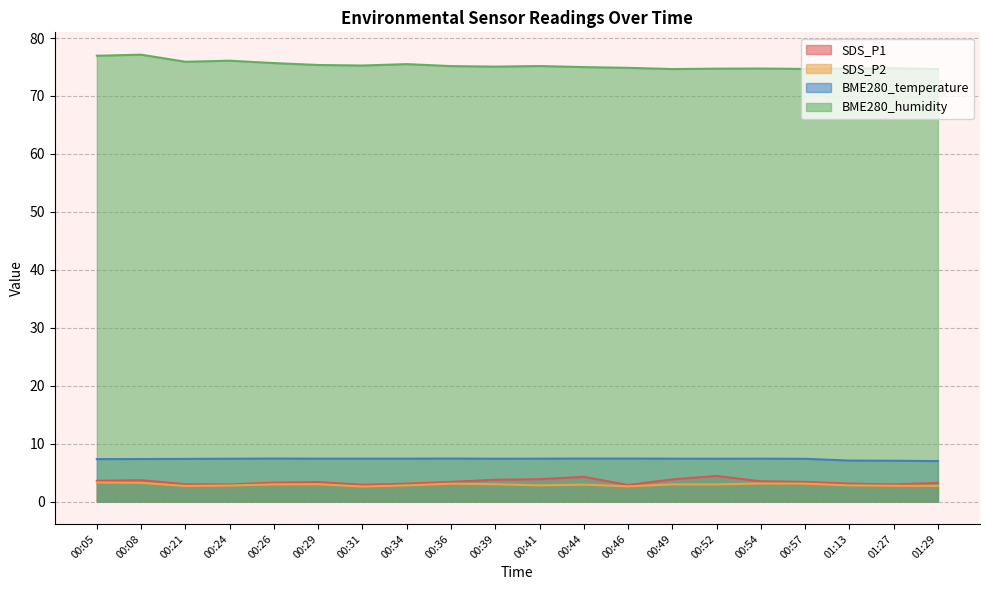

The SDS_P2 series shows 2.7 at 01:27. True or false?

True